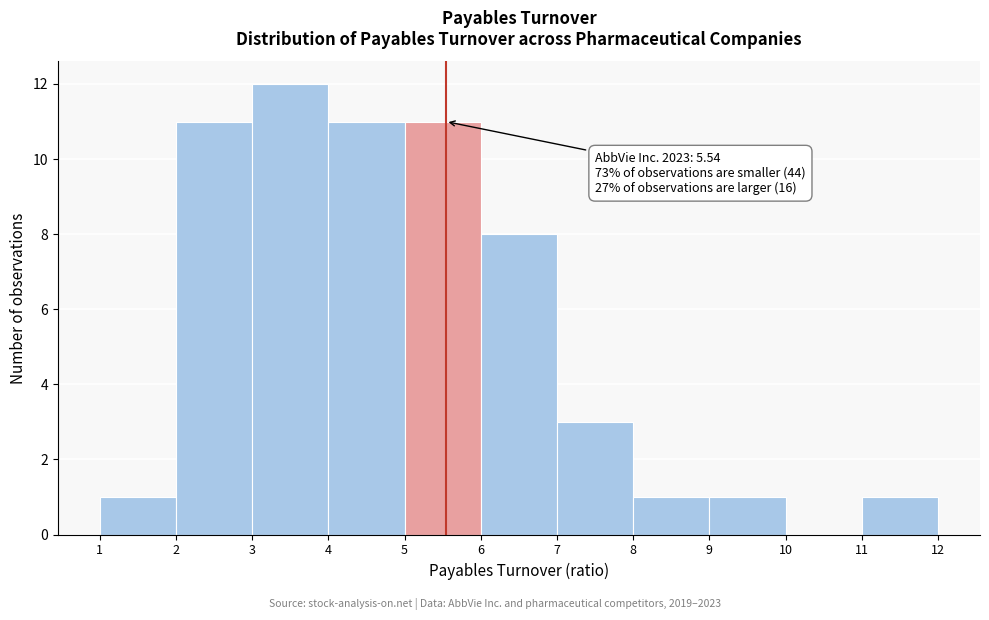

Over which range of the x-axis is the bar tallest?

3 to 4